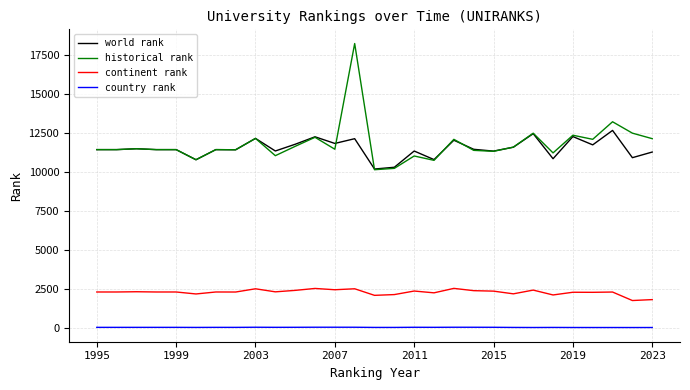

What is the maximum value for continent rank?

2534